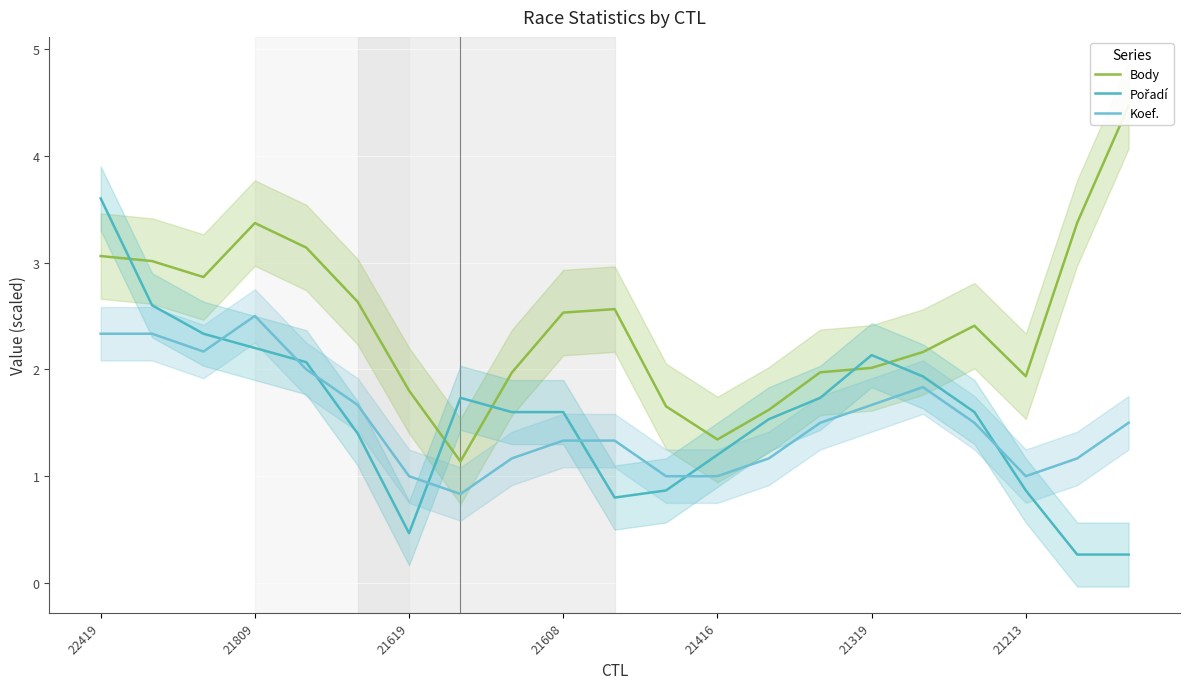

The Koef. series shows 1.0 at 21213. True or false?

True